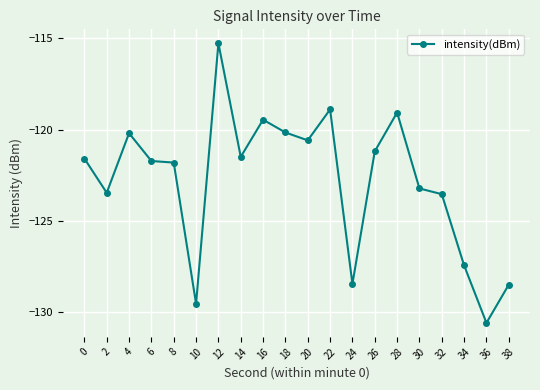

What is the value of the 13th point from the left?

-128.4